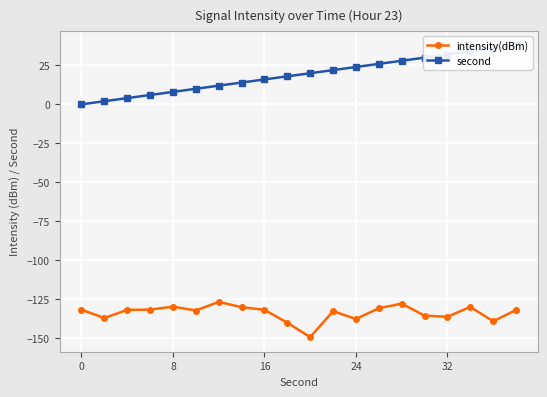

Which series has the largest total across all categories?

second